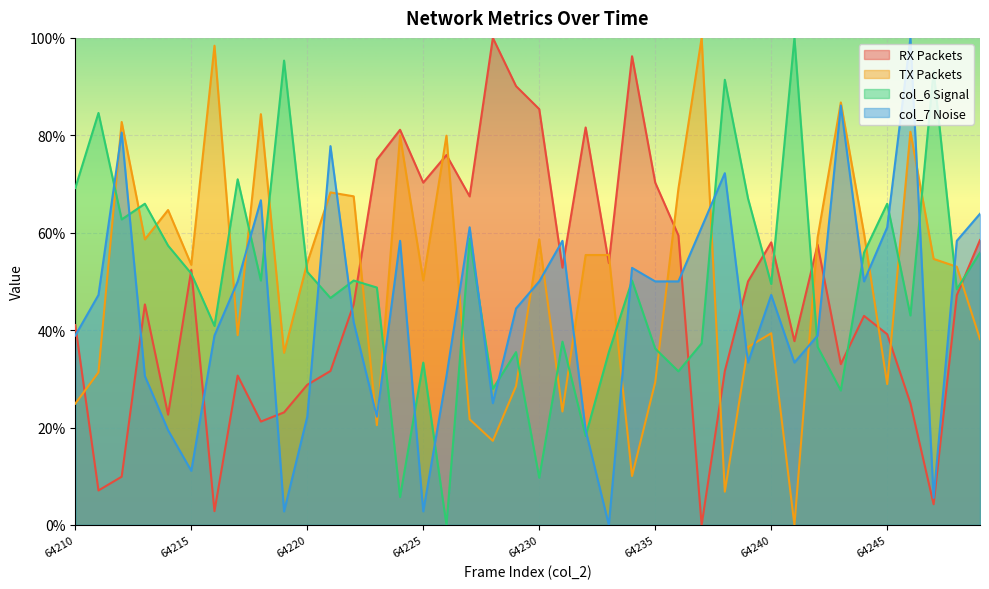

Which label corresponds to the largest value in the chart?

64228